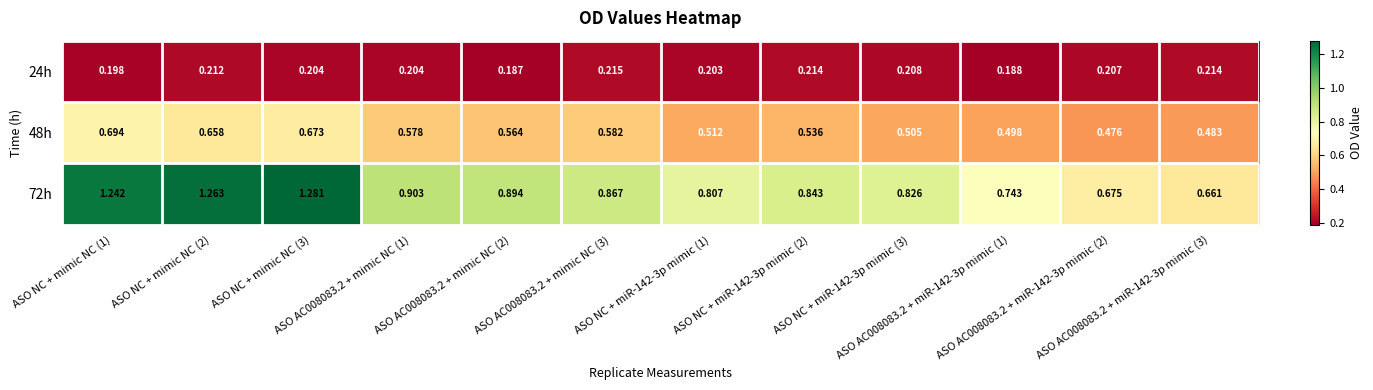

At which category does the chart reach its peak across all series?

ASO NC + mimic NC (3)